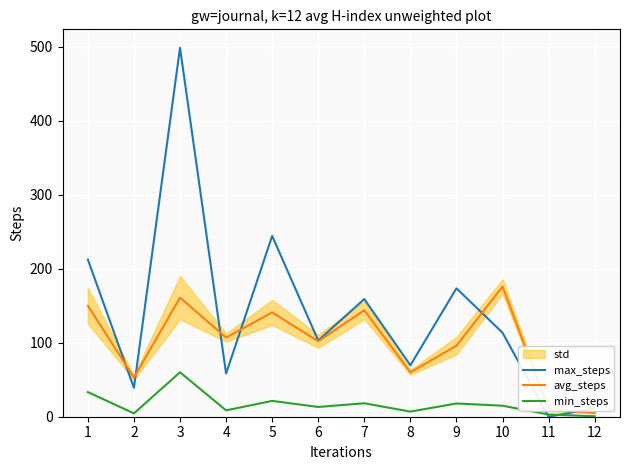

What is the difference between the avg_steps values at 10 and 11?

166.0